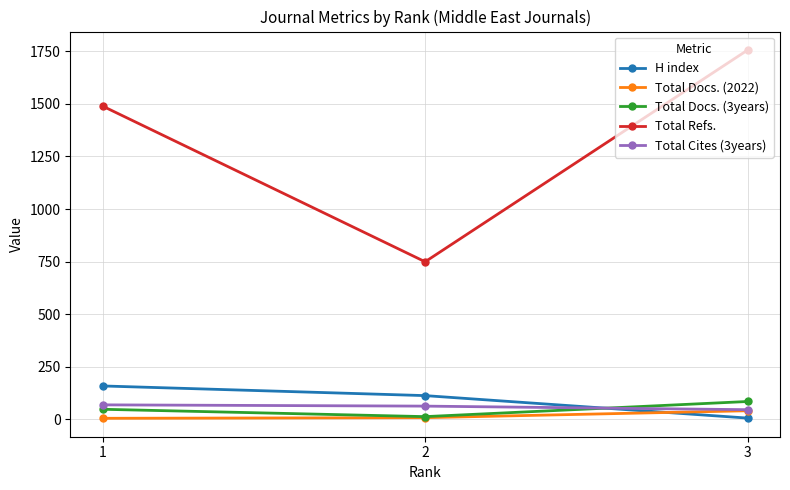

What is the value of the Total Cites (3years) point at the 3rd from the left?

45